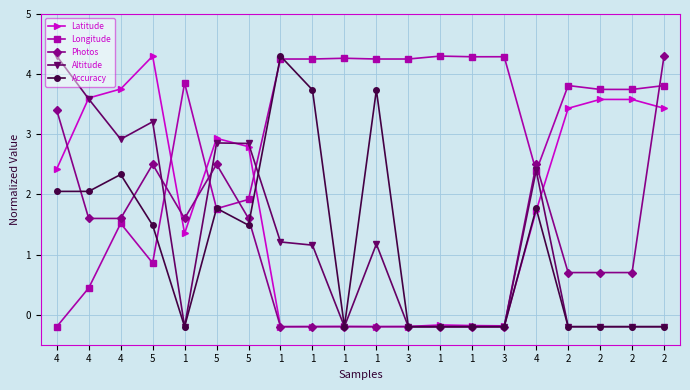

The Latitude series shows -0.2 at 1. True or false?

True